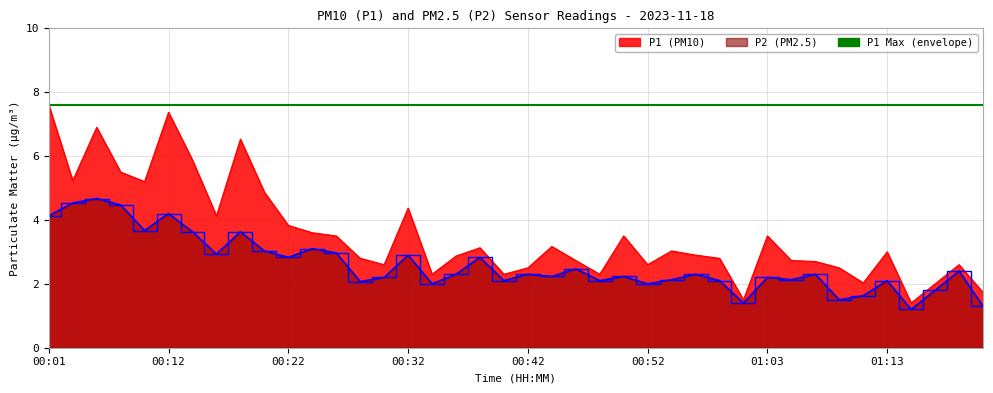

What is the value of the P1 point at the 38th from the left?

2.0